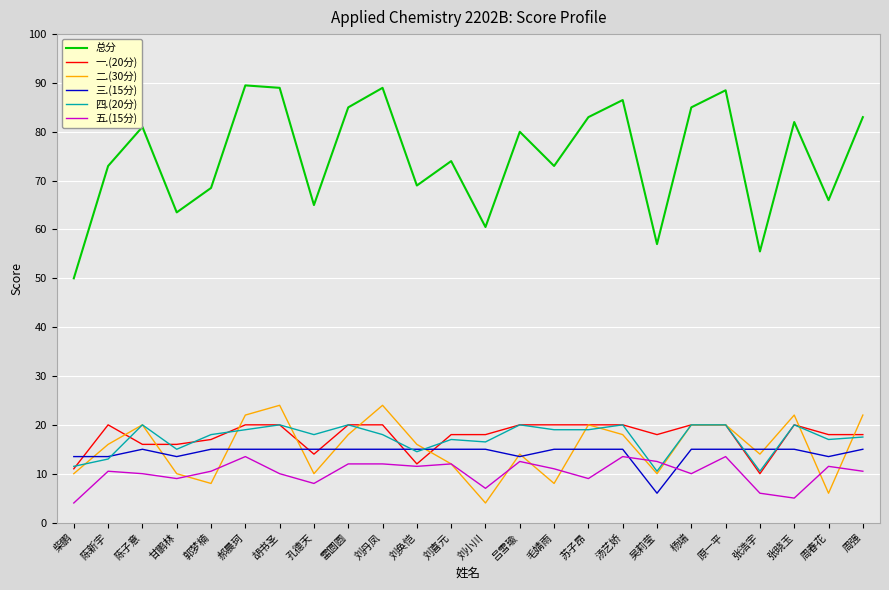

Is it true that 三.(15分) equals 21.8 at 雷圆圆?

False